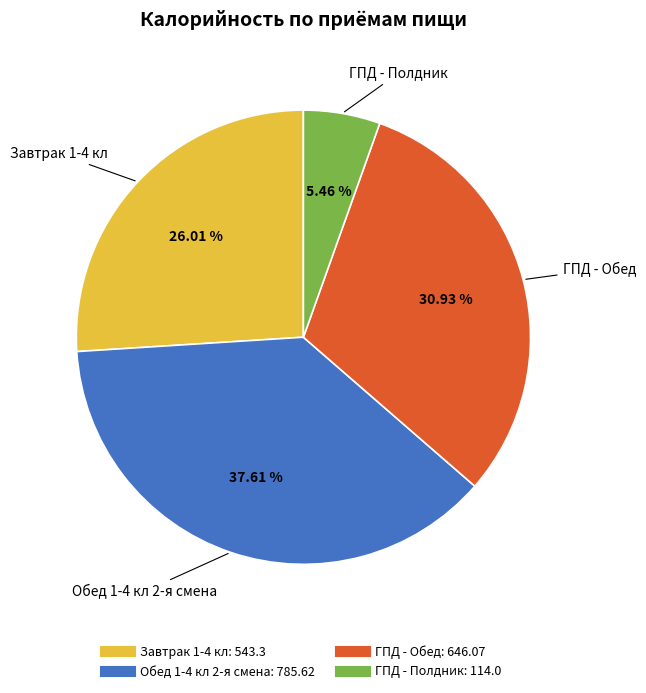

To the nearest percent, what portion does Завтрак 1-4 кл represent?

26%